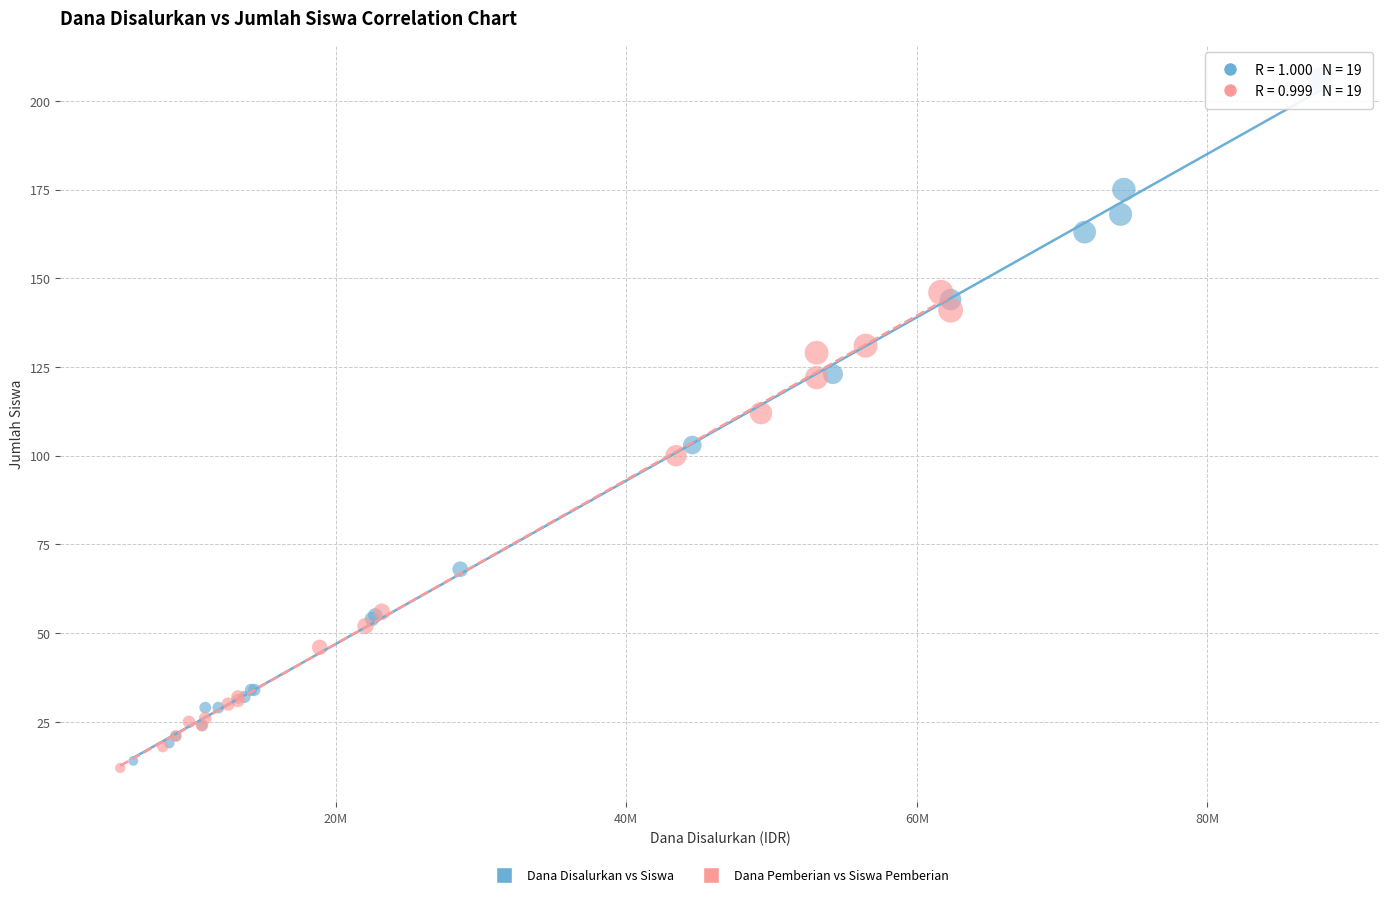

Which series has the widest spread of Y values?

Dana Disalurkan vs Siswa